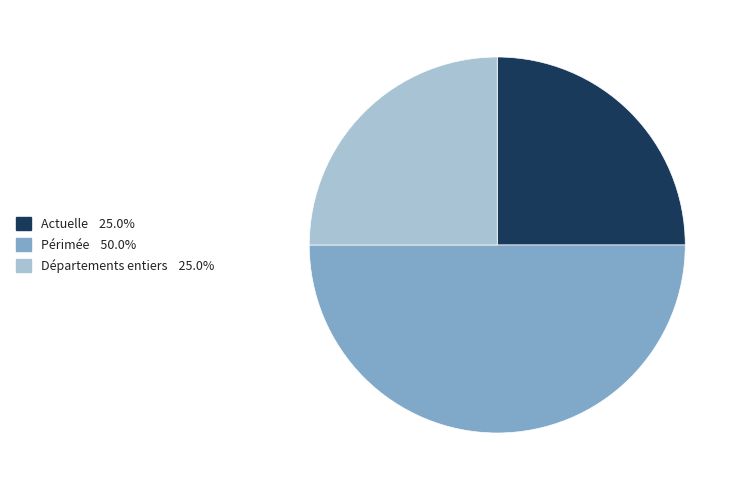

Which category has the biggest portion of the pie?

Périmée